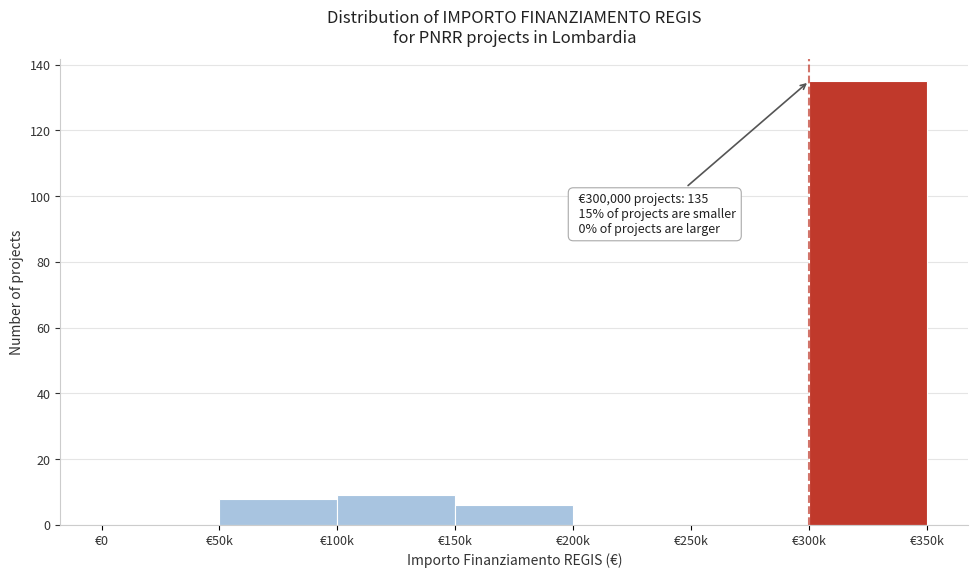

Reading right to left, what are all the values shown in this chart?

€300k=135	€250k=0	€200k=0	€150k=6	€100k=9	€50k=8	€0=0